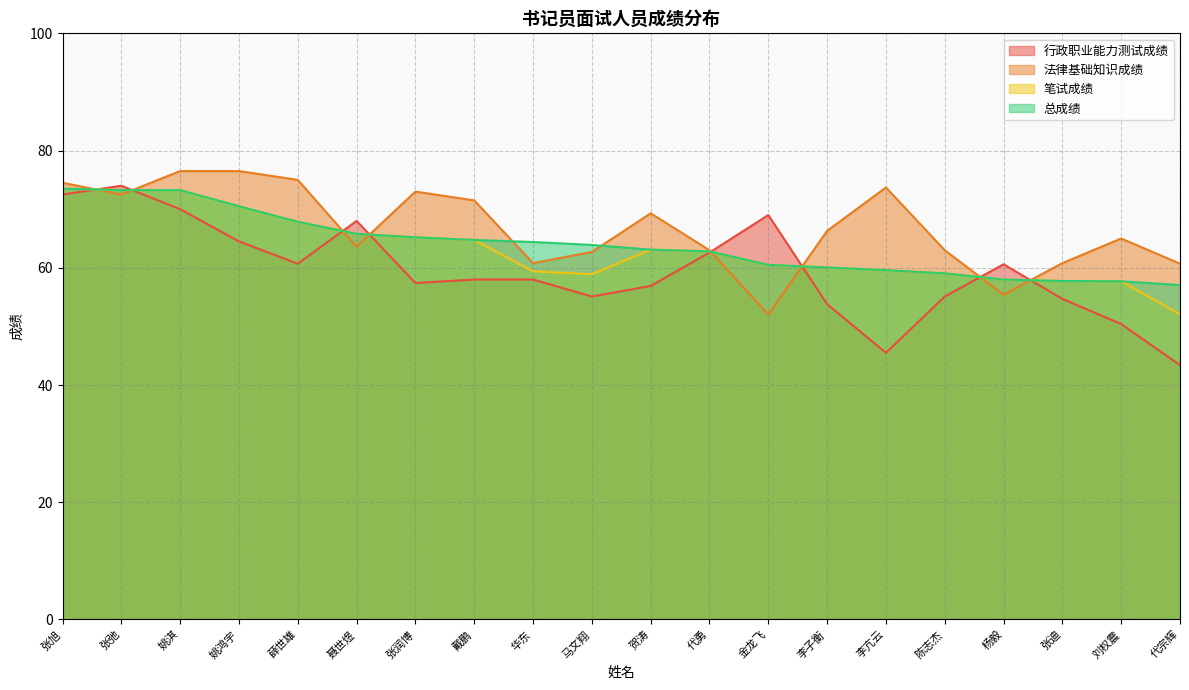

Which series has the widest spread of values?

行政职业能力测试成绩